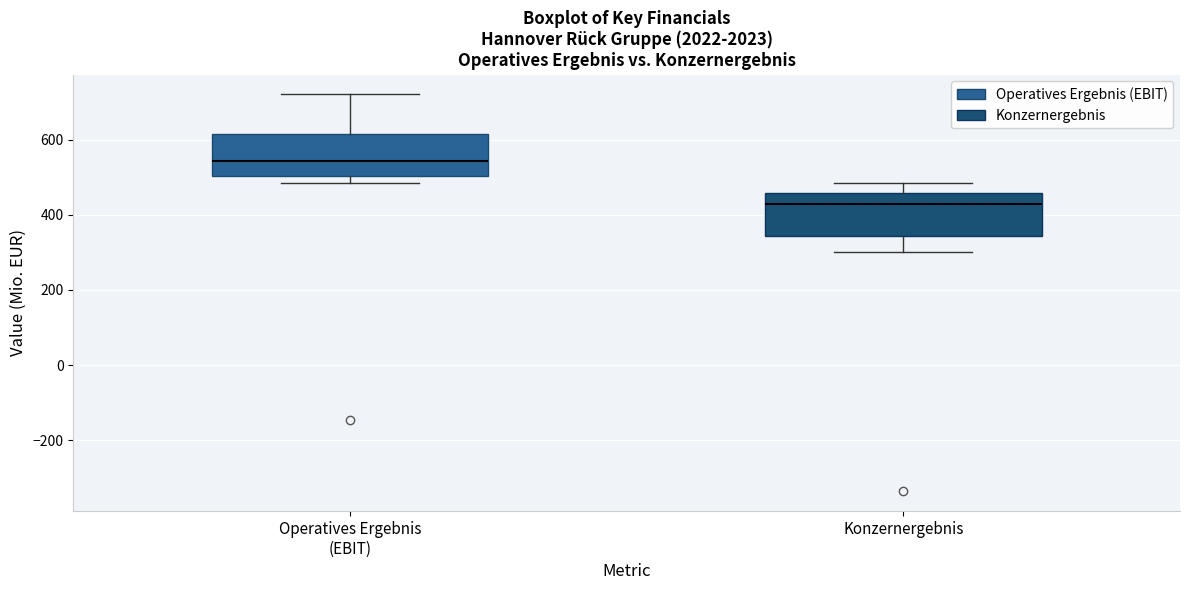

Where is the upper edge of the box for Operatives Ergebnis (EBIT) on the y-axis? The values are not printed on the chart, so give them approximately, as read against the axis.

620